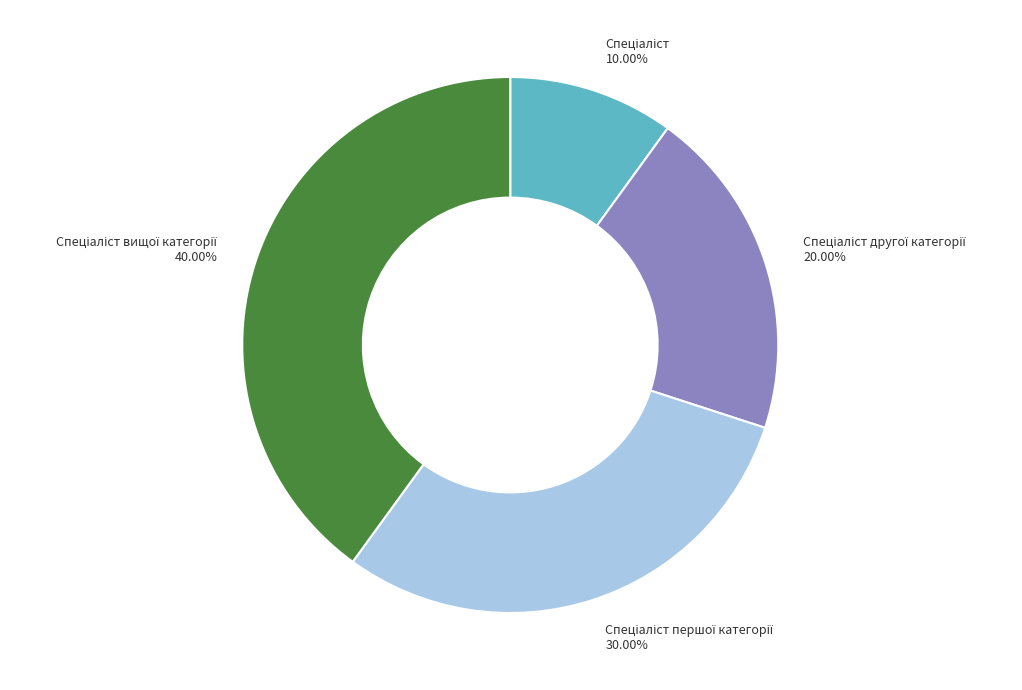

Does any single category account for the majority?

No